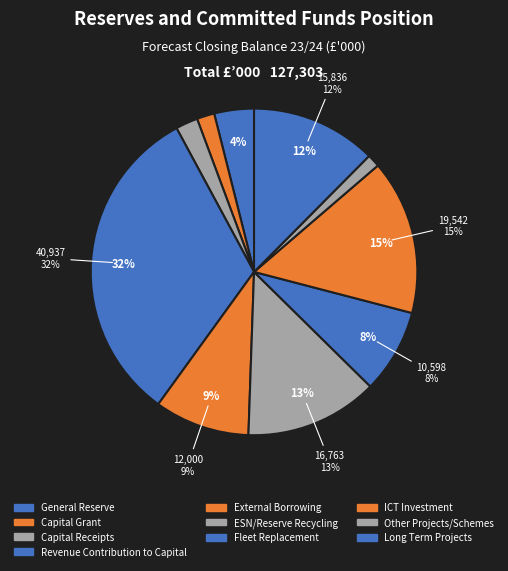

To the nearest percent, what percentage of the pie is Capital Receipts?

2%